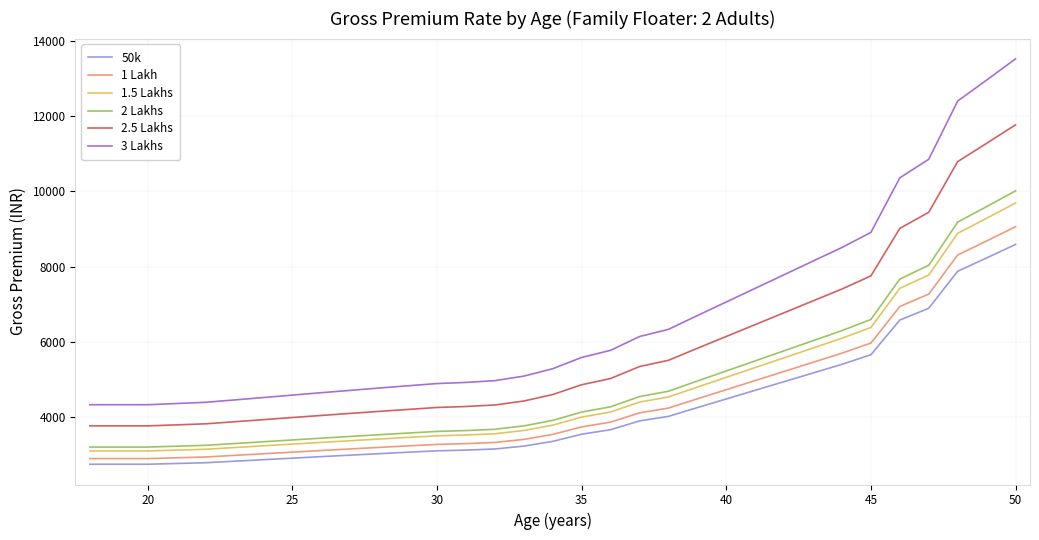

What is the maximum value for 3 Lakhs?

13521.0